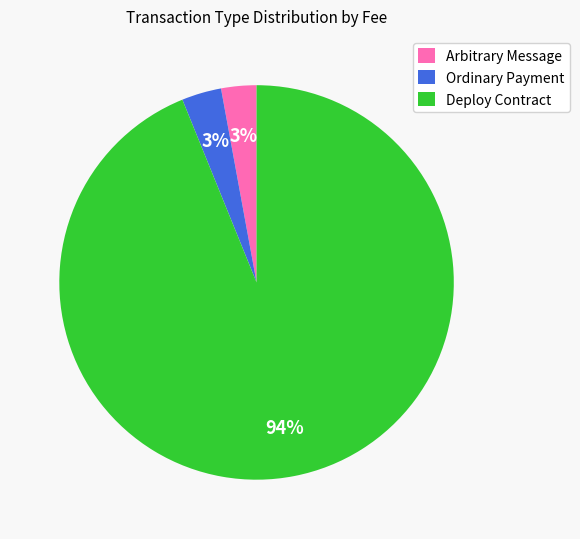

The Deploy Contract slice represents 86% of the pie. True or false?

False